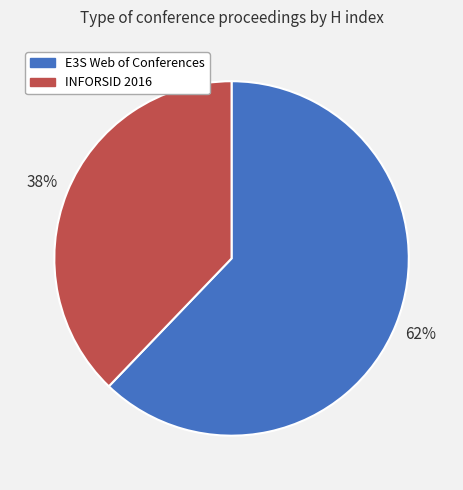

Is INFORSID 2016 the majority of the pie?

No